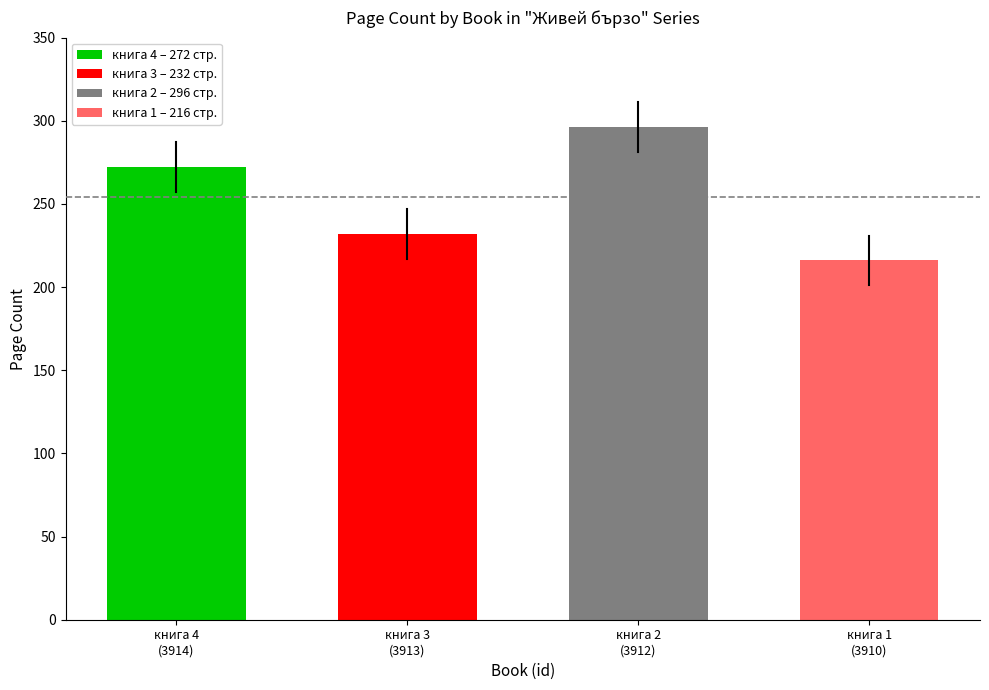

Reading left to right, extract all data points from this chart.

книга 4
(3914)=272	книга 3
(3913)=232	книга 2
(3912)=296	книга 1
(3910)=216